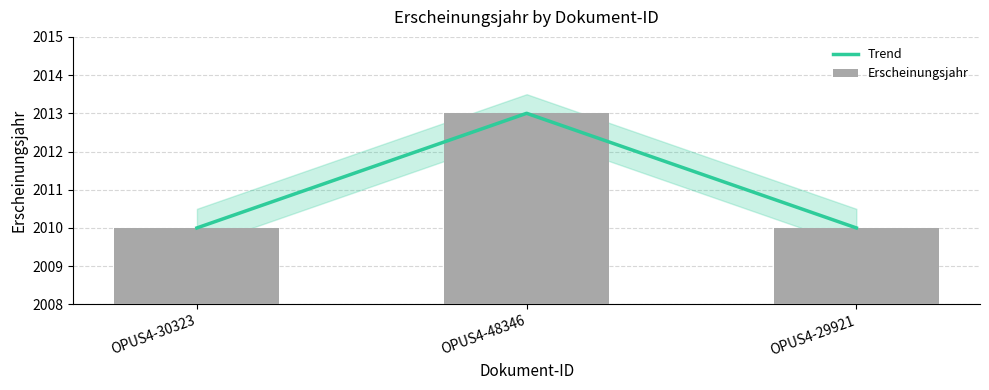

Count the number of data series in this chart.

2